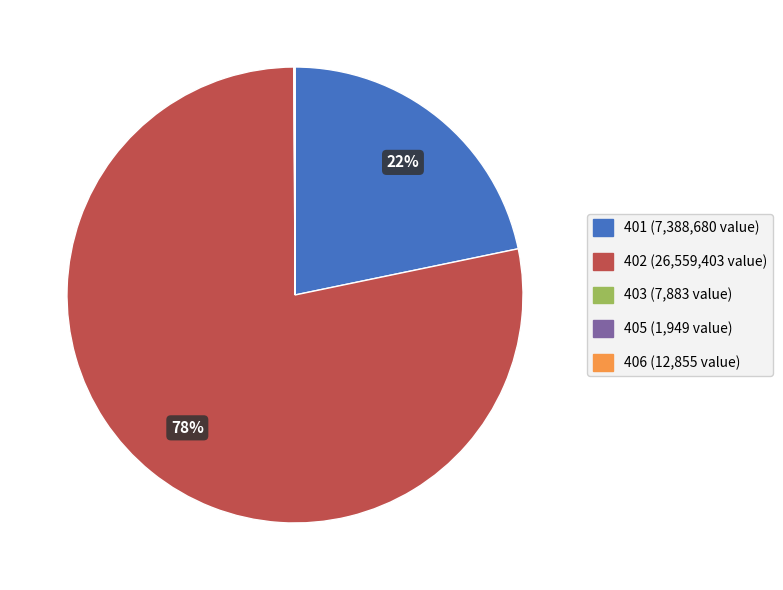

Combined, do 402 and 401 account for over 50%?

Yes